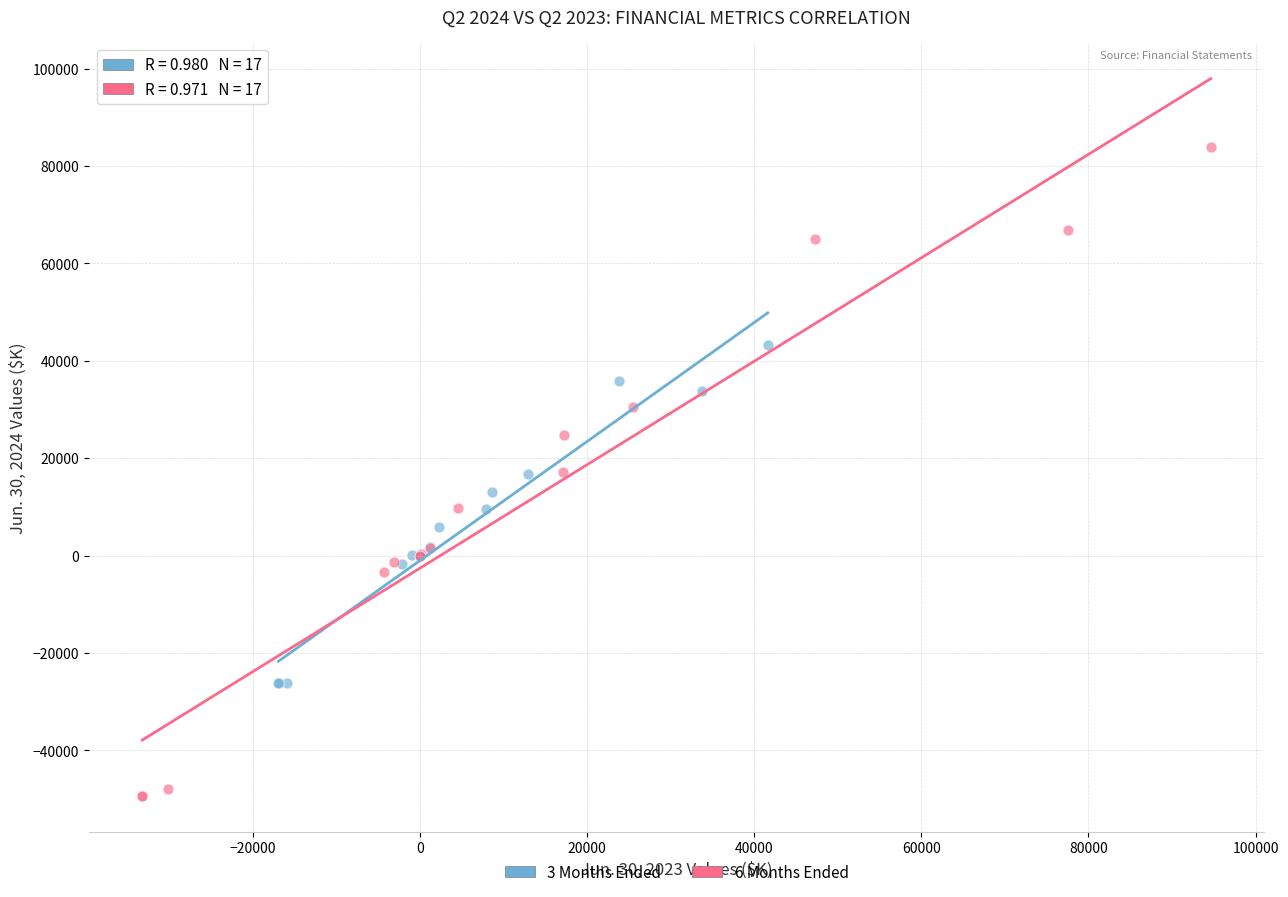

Which series contains the highest Y value?

6 Months Ended